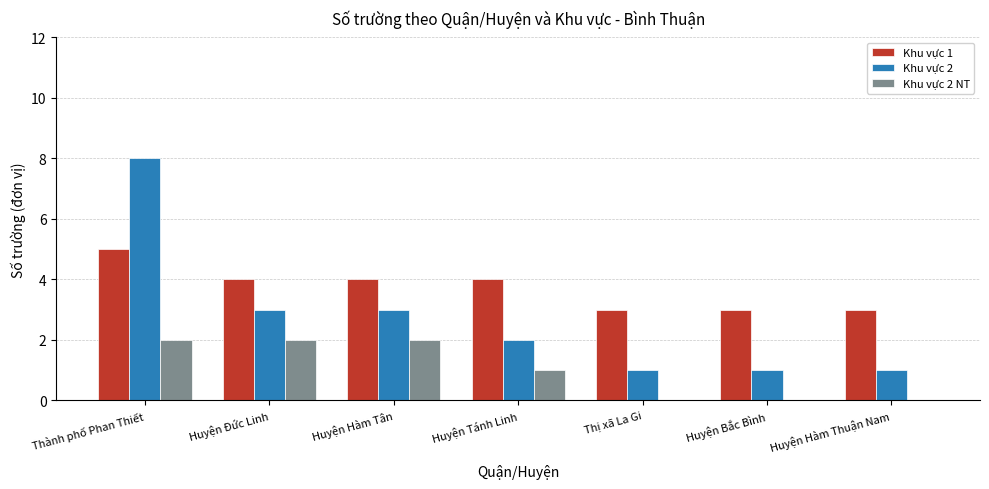

Which series has the largest total across all categories?

Khu vực 1